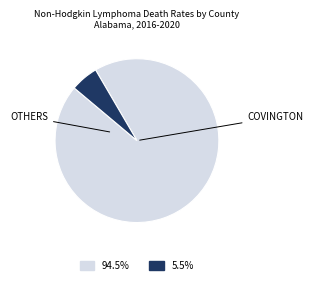

Is there any slice that represents more than half of the pie?

Yes